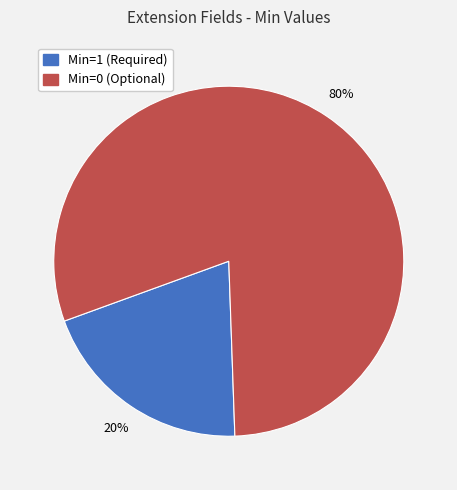

To the nearest percent, what is the average slice percentage?

50%